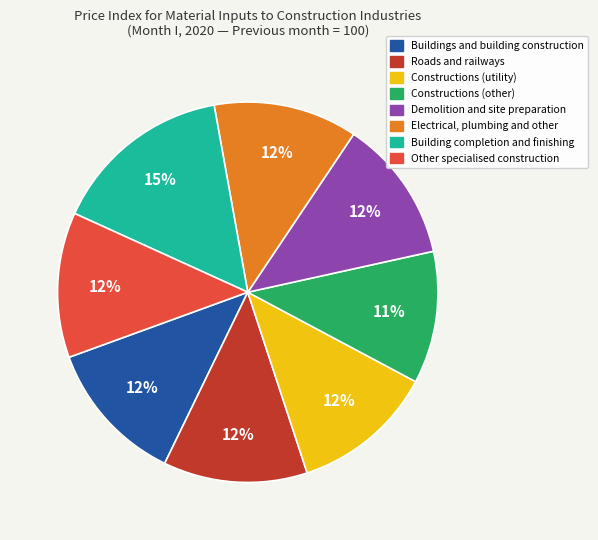

Approximately how many times larger is the value at Constructions (utility) compared to Electrical, plumbing and other?

1.0